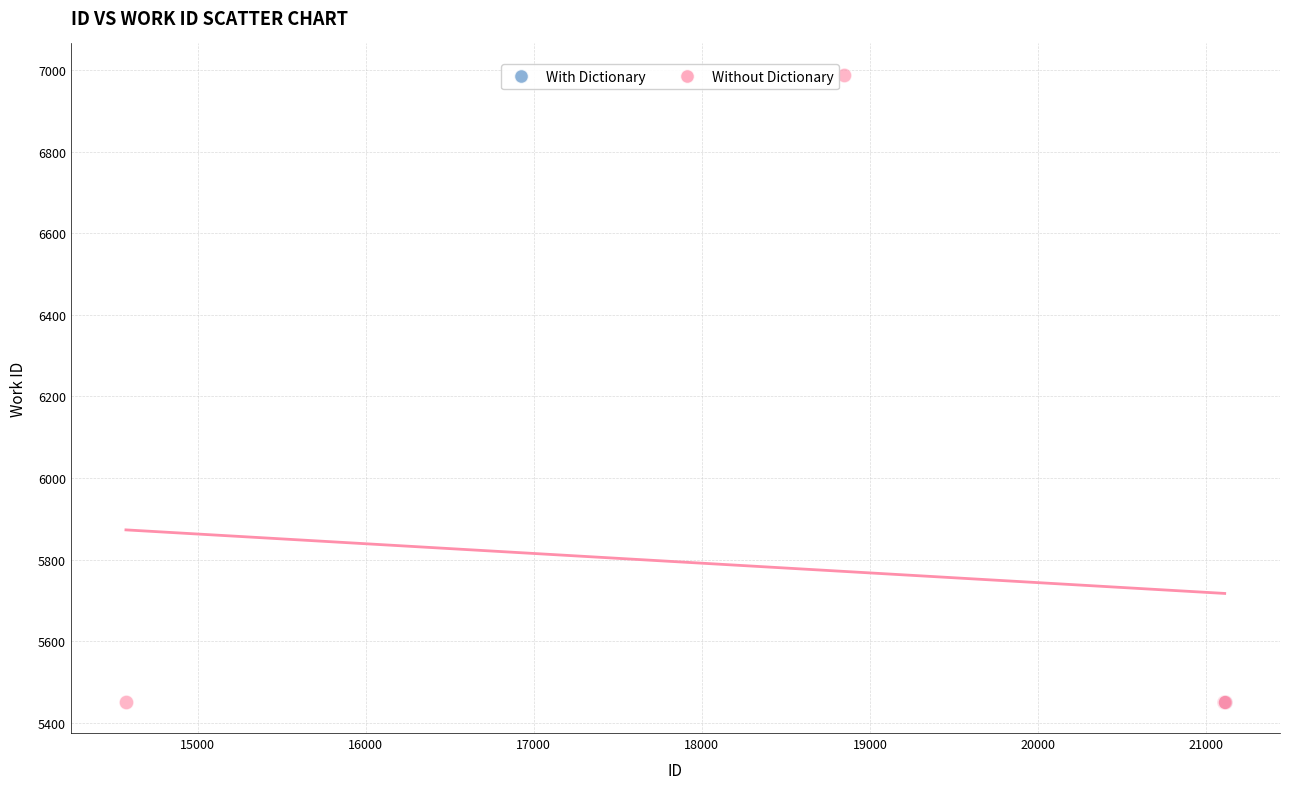

Which series contains the highest Y value?

Without Dictionary